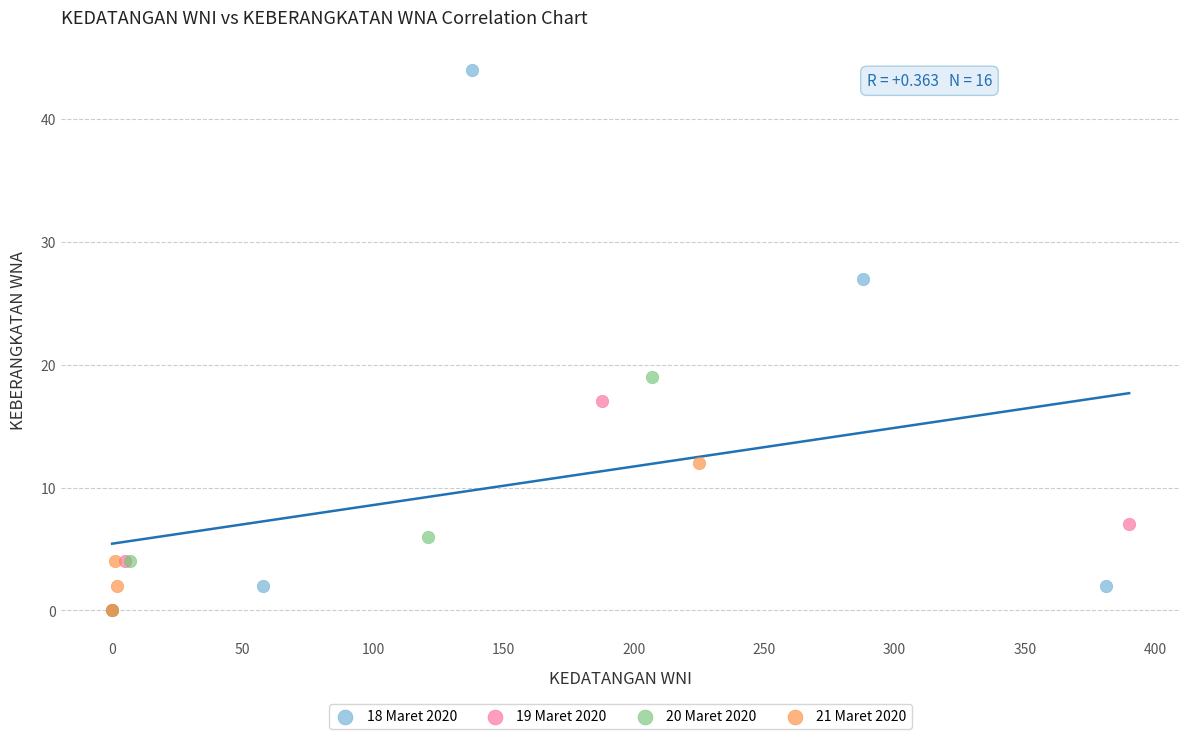

Which series has the largest Y range (max minus min)?

18 Maret 2020